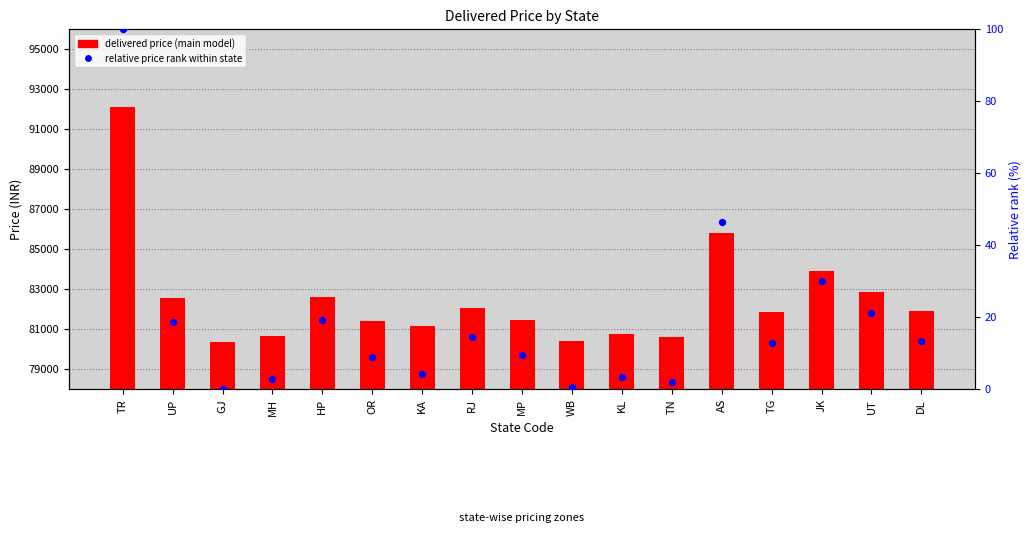

At how many categories does at least one series exceed 34045?

17